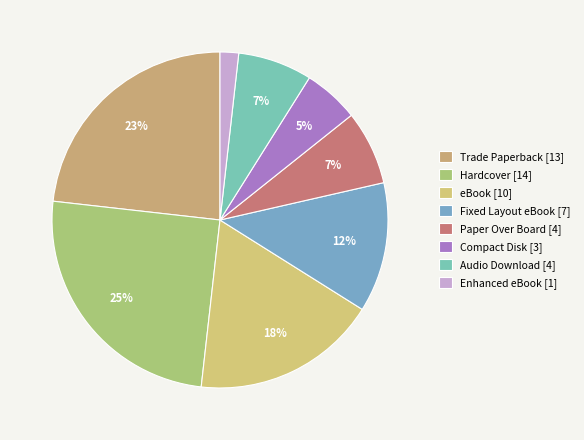

To the nearest percent, what is the average slice percentage?

12%